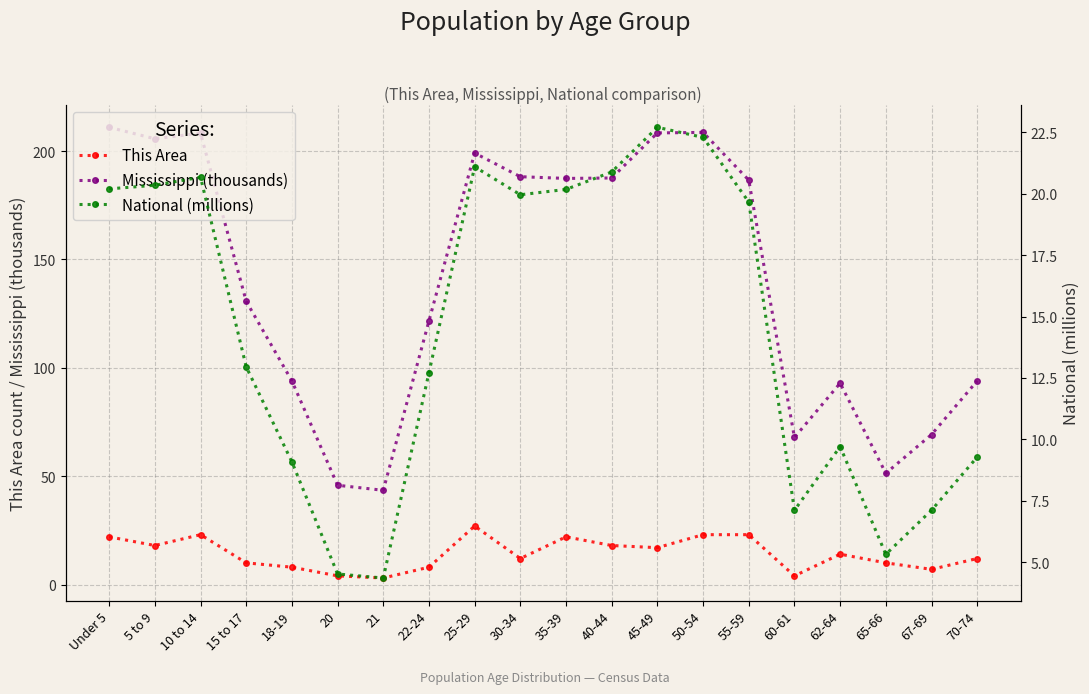

Reading left to right, list all the values displayed in this chart.

This Area: Under 5=22.0	5 to 9=18.0	10 to 14=23.0	15 to 17=10.0	18-19=8.0	20=4.0	21=3.0	22-24=8.0	25-29=27.0	30-34=12.0	35-39=22.0	40-44=18.0	45-49=17.0	50-54=23.0	55-59=23.0	60-61=4.0	62-64=14.0	65-66=10.0	67-69=7.0	70-74=12.0
Mississippi (thousands): Under 5=211.0	5 to 9=205.7	10 to 14=208.2	15 to 17=130.7	18-19=93.9	20=45.8	21=43.5	22-24=121.6	25-29=199.1	30-34=188.2	35-39=187.4	40-44=187.6	45-49=208.4	50-54=208.6	55-59=186.6	60-61=67.9	62-64=92.9	65-66=51.3	67-69=69.2	70-74=93.9
National (millions): Under 5=20.2	5 to 9=20.3	10 to 14=20.7	15 to 17=13.0	18-19=9.1	20=4.5	21=4.4	22-24=12.7	25-29=21.1	30-34=20.0	35-39=20.2	40-44=20.9	45-49=22.7	50-54=22.3	55-59=19.7	60-61=7.1	62-64=9.7	65-66=5.3	67-69=7.1	70-74=9.3